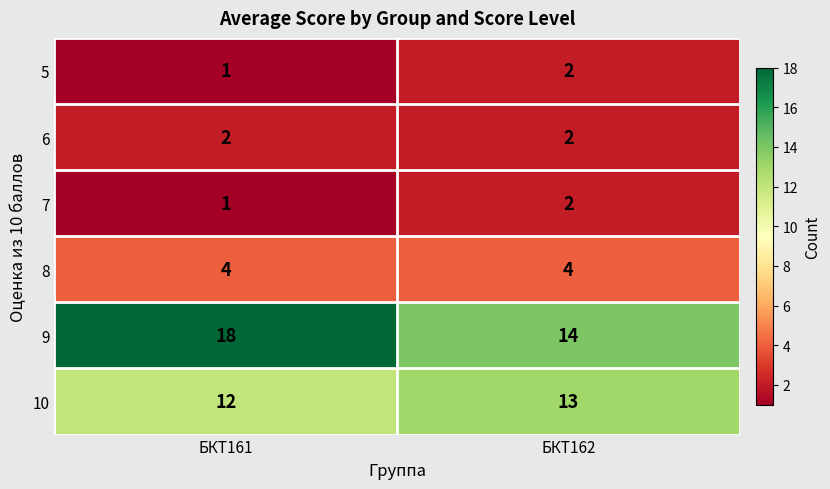

Reading left to right, transcribe all the data shown in this chart.

5: БКТ161=1	БКТ162=2
6: БКТ161=2	БКТ162=2
7: БКТ161=1	БКТ162=2
8: БКТ161=4	БКТ162=4
9: БКТ161=18	БКТ162=14
10: БКТ161=12	БКТ162=13